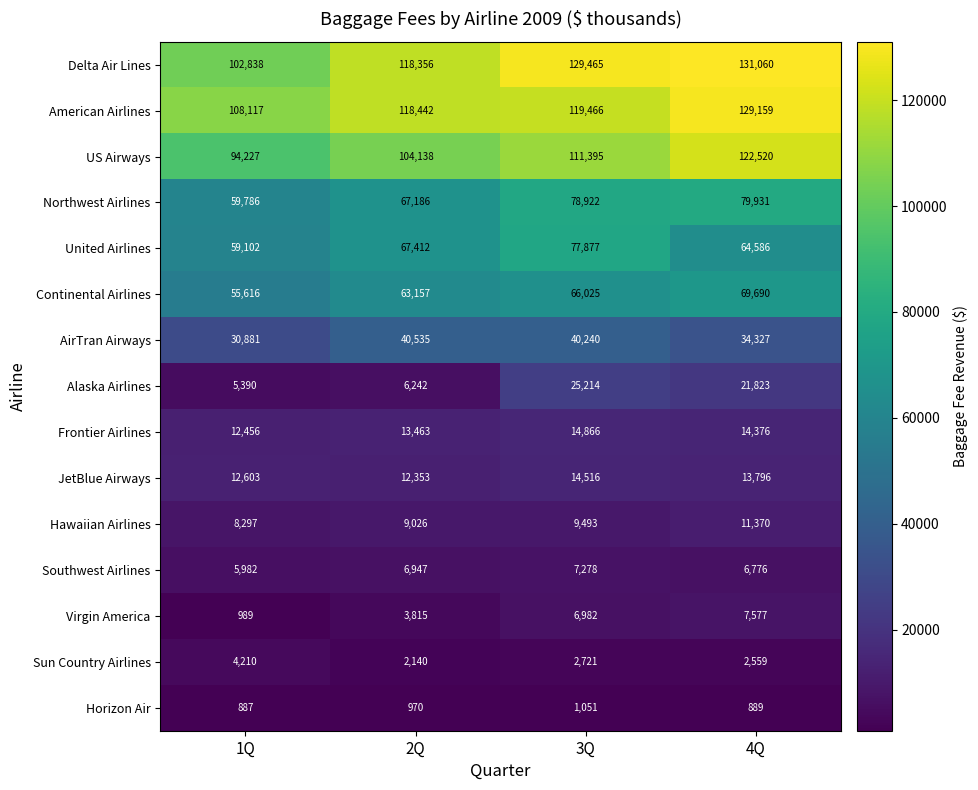

Rank the series by their maximum value, from lowest to highest.

Horizon Air, Sun Country Airlines, Southwest Airlines, Virgin America, Hawaiian Airlines, JetBlue Airways, Frontier Airlines, Alaska Airlines, AirTran Airways, Continental Airlines, United Airlines, Northwest Airlines, US Airways, American Airlines, Delta Air Lines